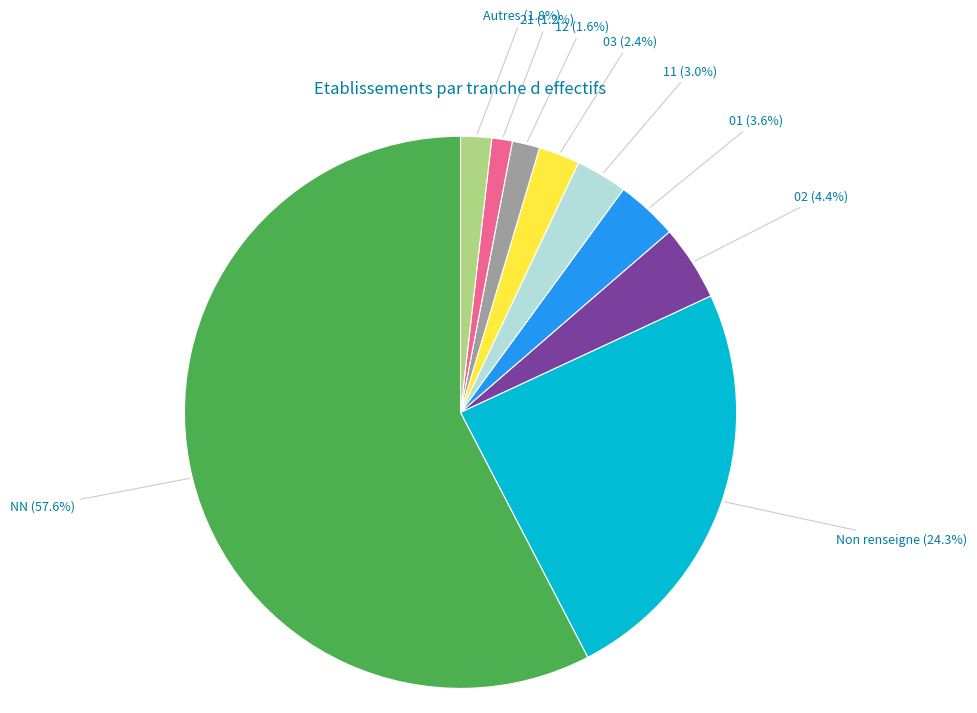

Count the number of slices in the pie.

9